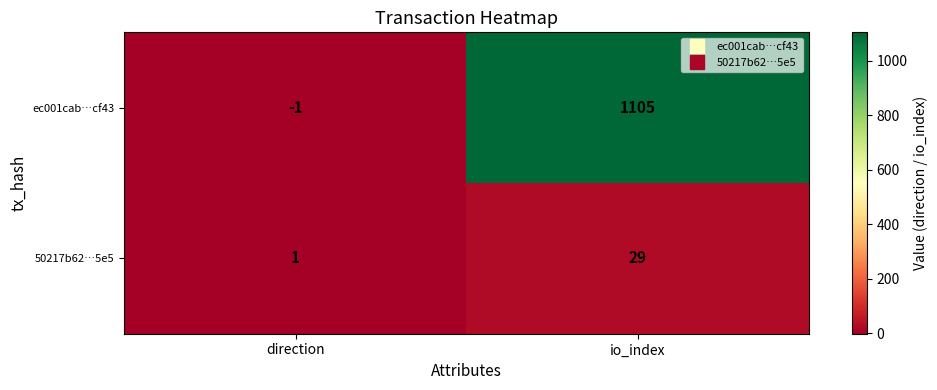

At which category does the chart reach its minimum across all series?

direction